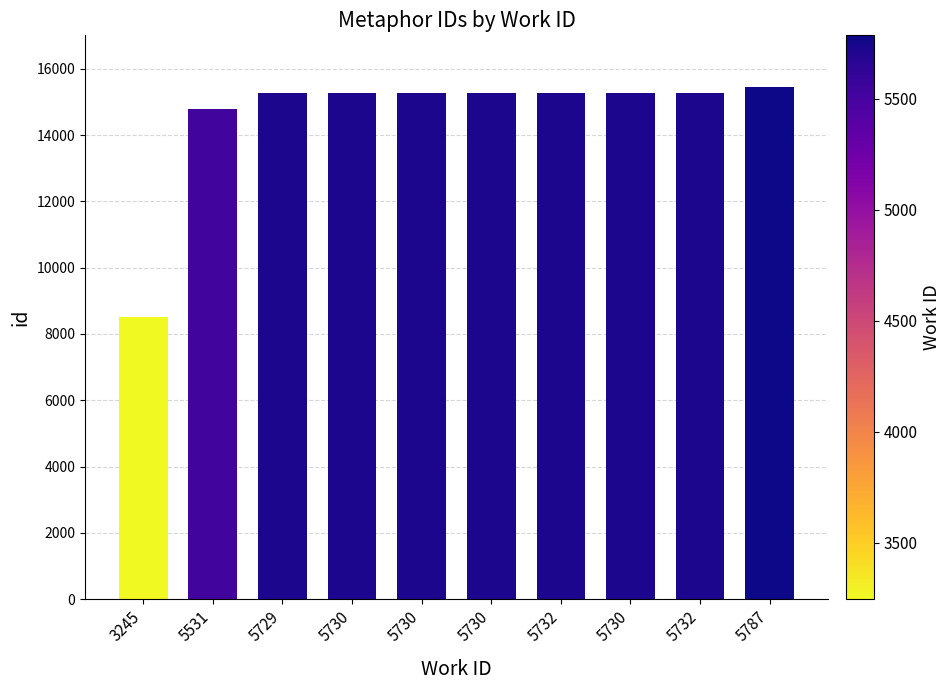

What is the sum of all values?

145669